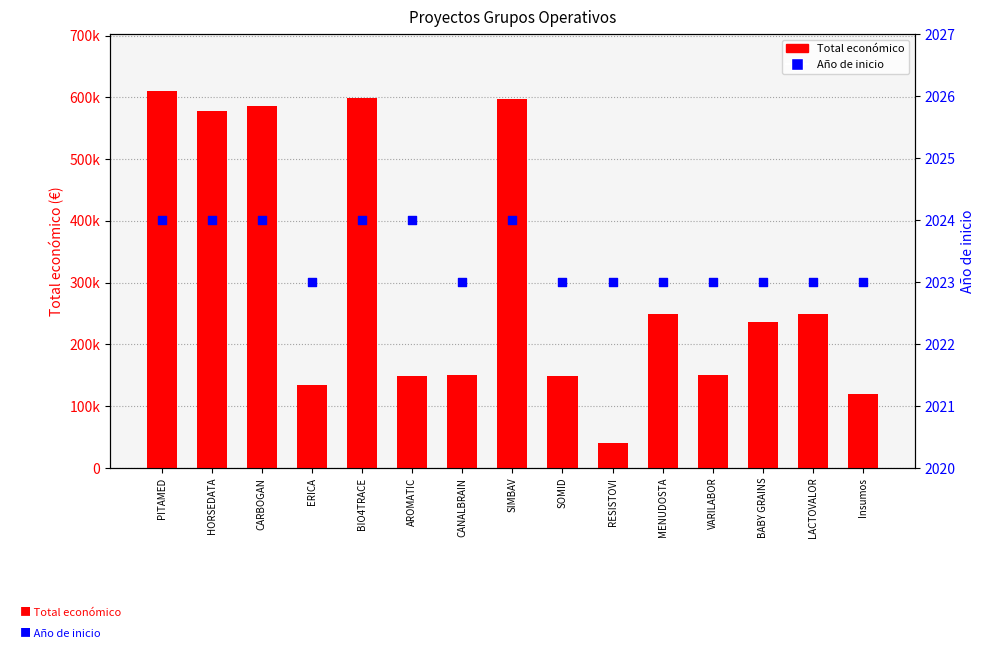

Which series contains the lowest Y value?

Año de inicio